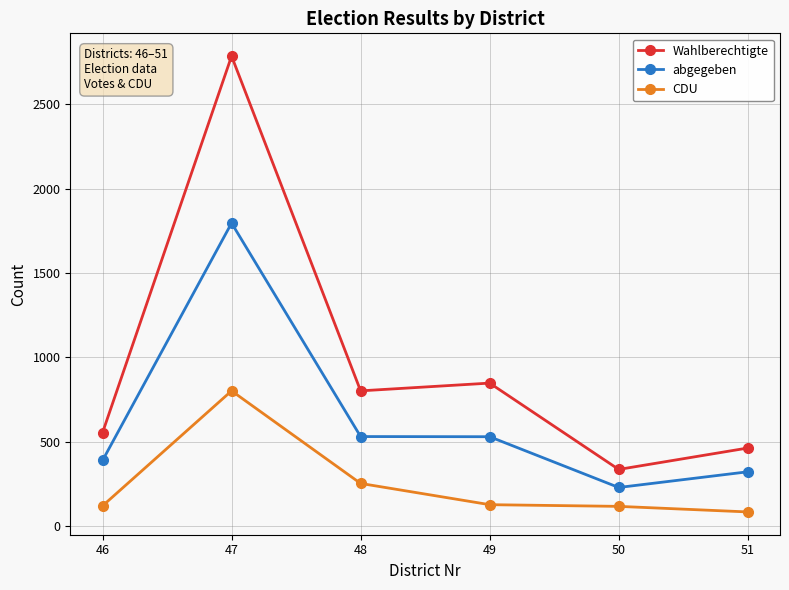

What is the approximate value of Wahlberechtigte at 50?

335